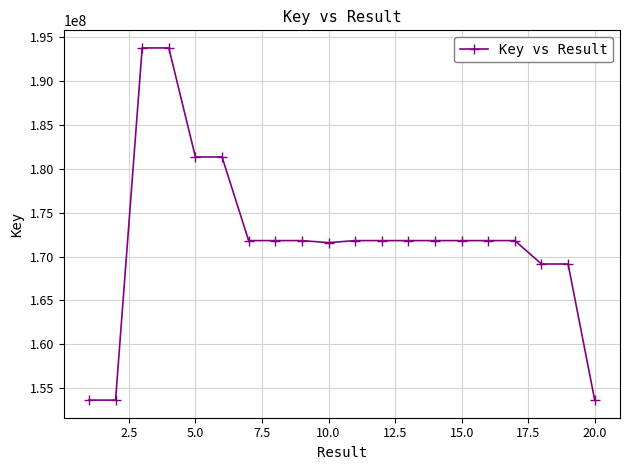

What is the sum of all values?

3439392476